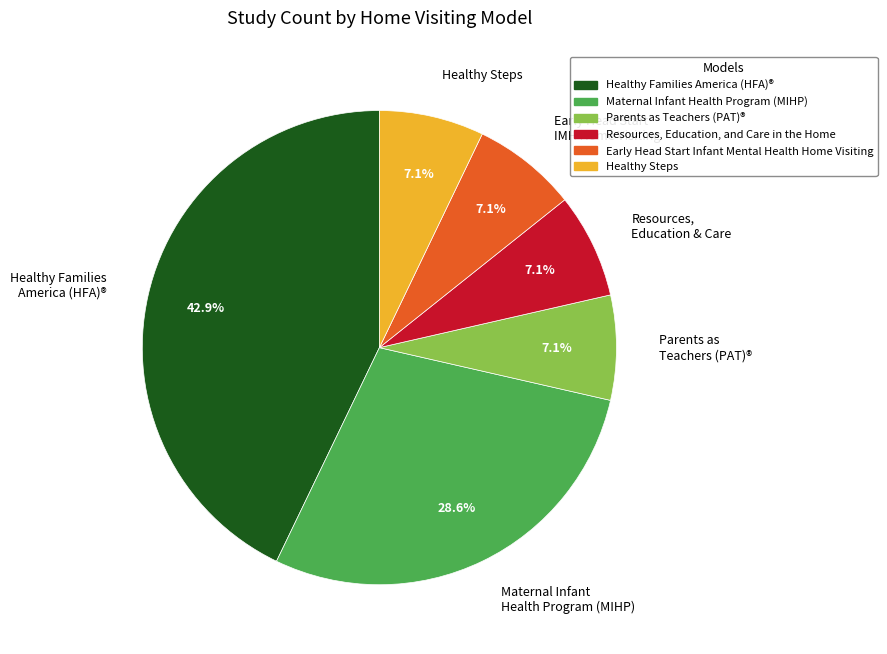

How much of the chart is everything except Maternal Infant Health Program (MIHP)?

71.4%